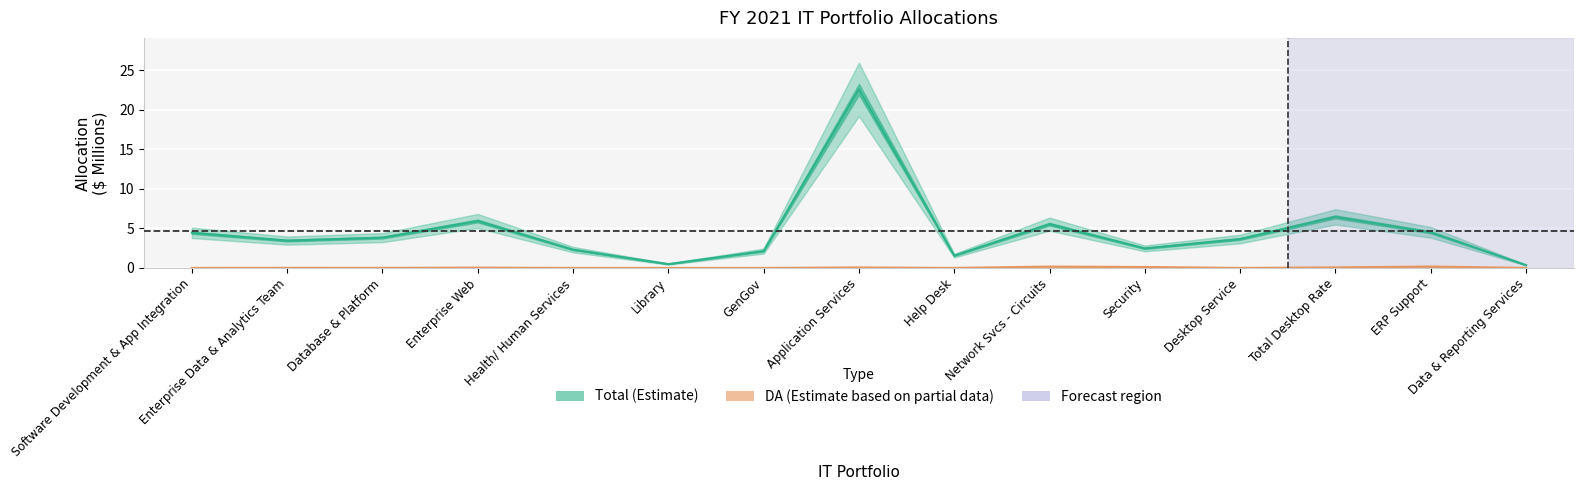

At which label is DA (Estimate based on partial data) closest to 0?

Software Development & App Integration